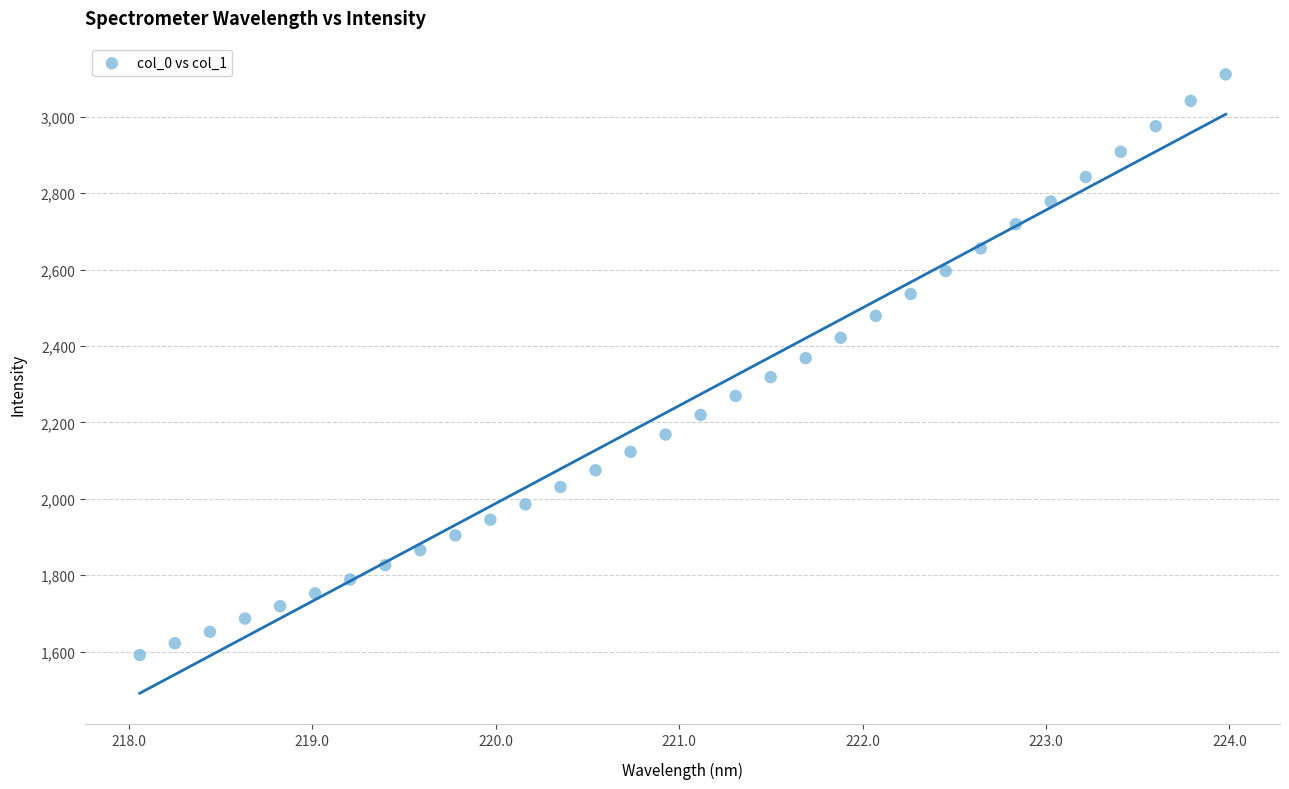

What is the range of X values (max minus min)?

5.9